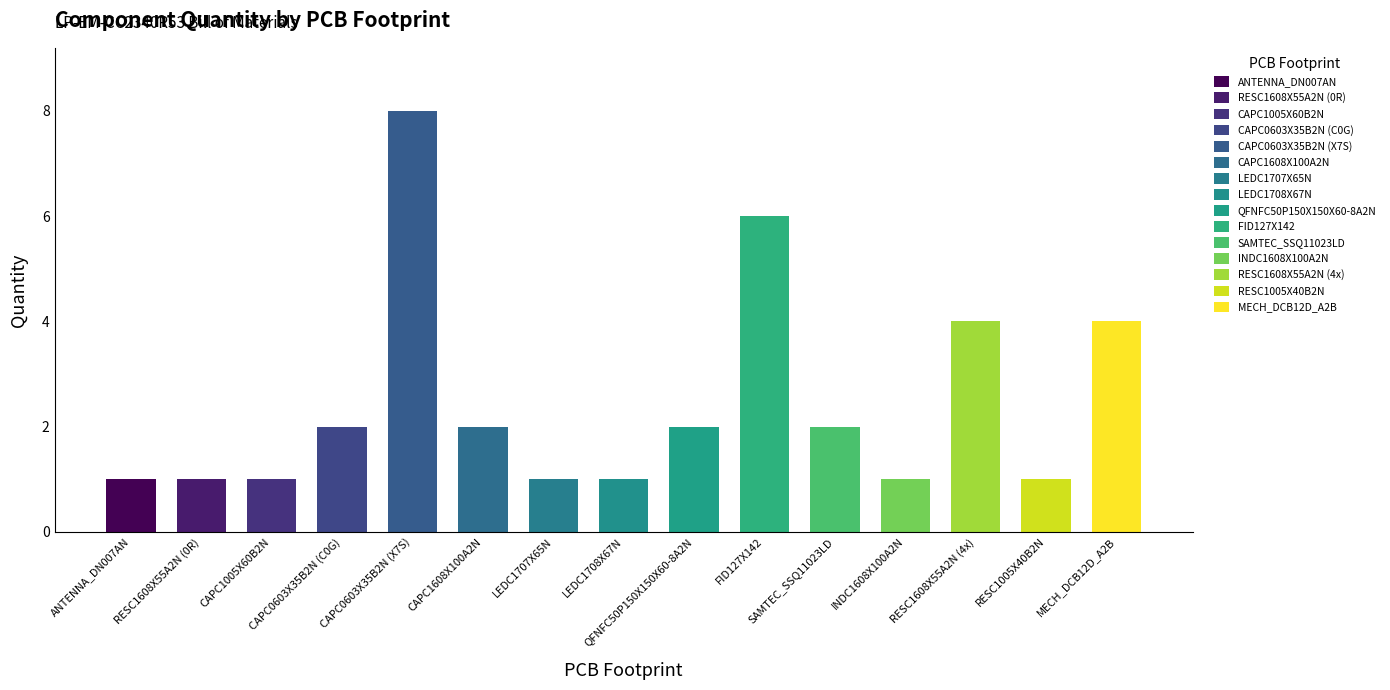

What is the greatest value displayed?

8